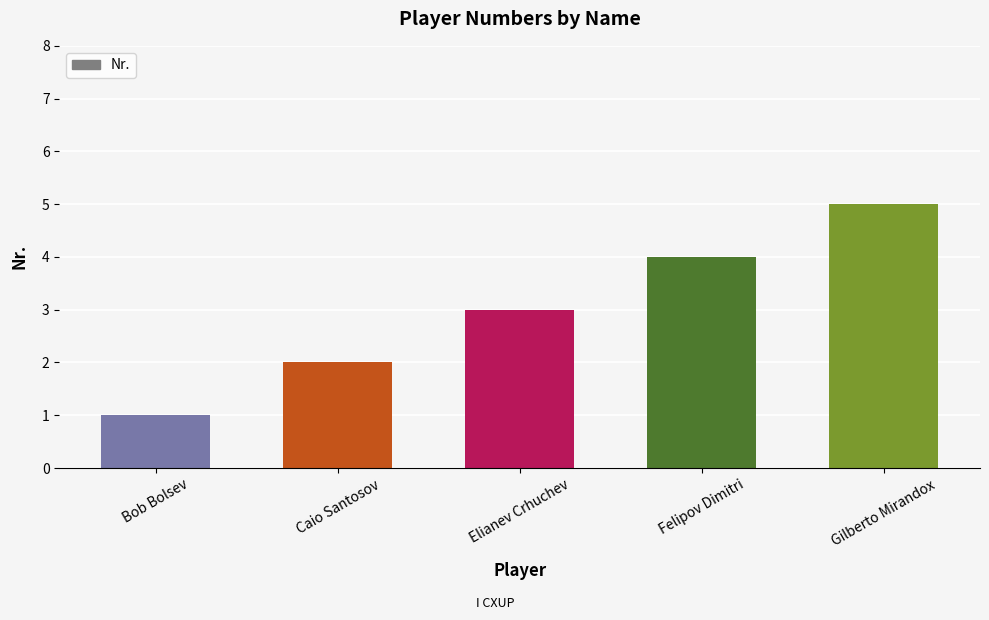

How many data points are less than 3?

2